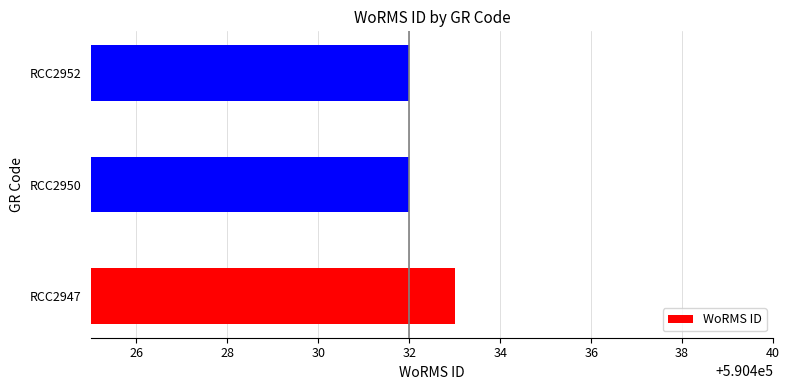

What is the minimum value shown in the chart?

590432